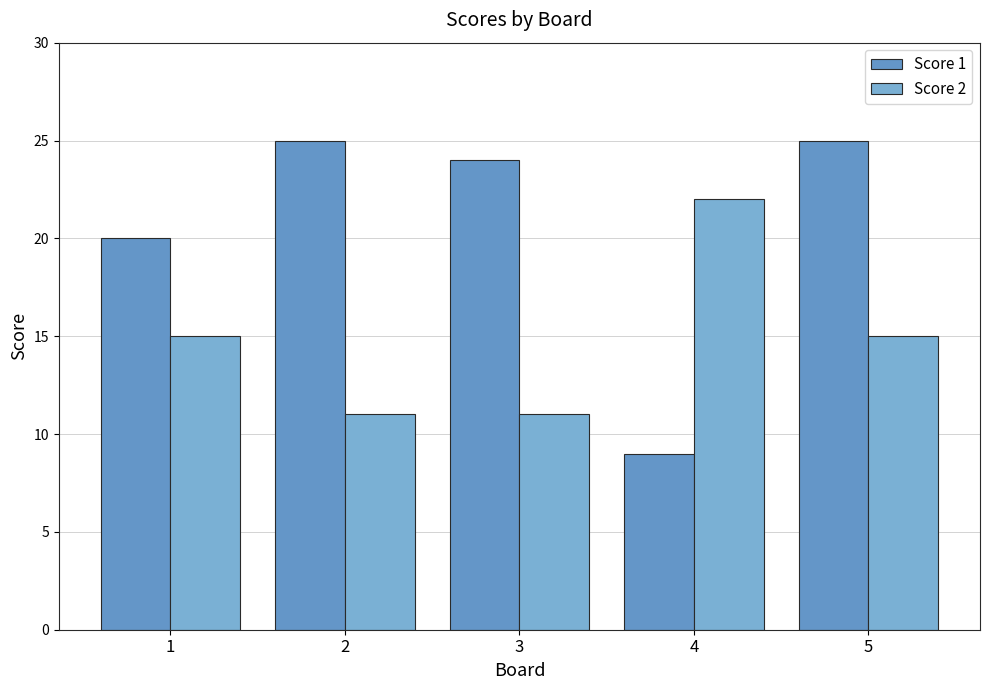

The value of Score 1 at 1 is 13. True or false?

False